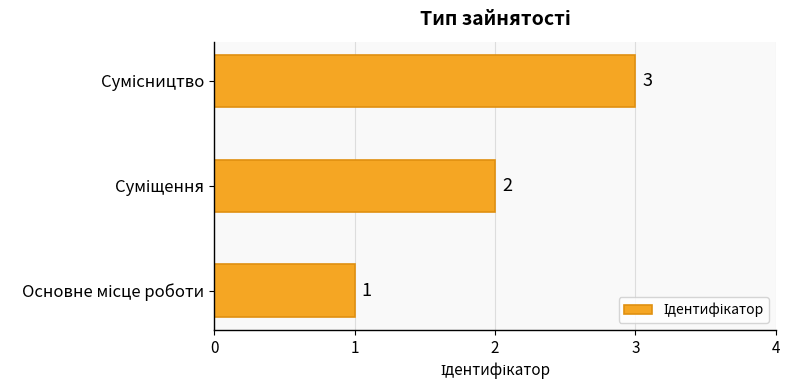

What is the sum of all values?

6